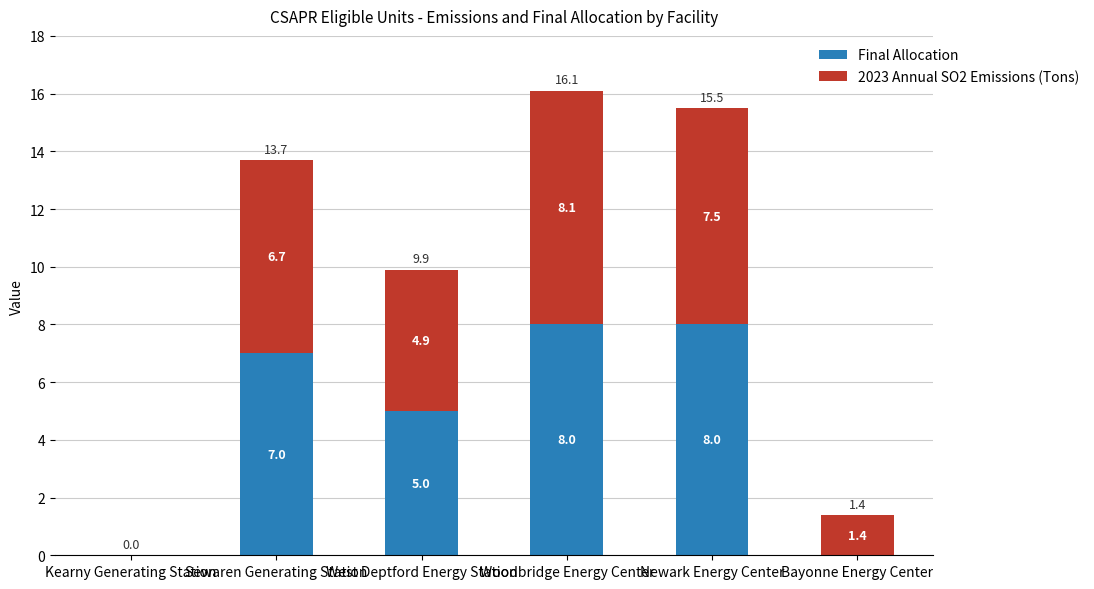

What is the maximum value for Final Allocation?

8.0